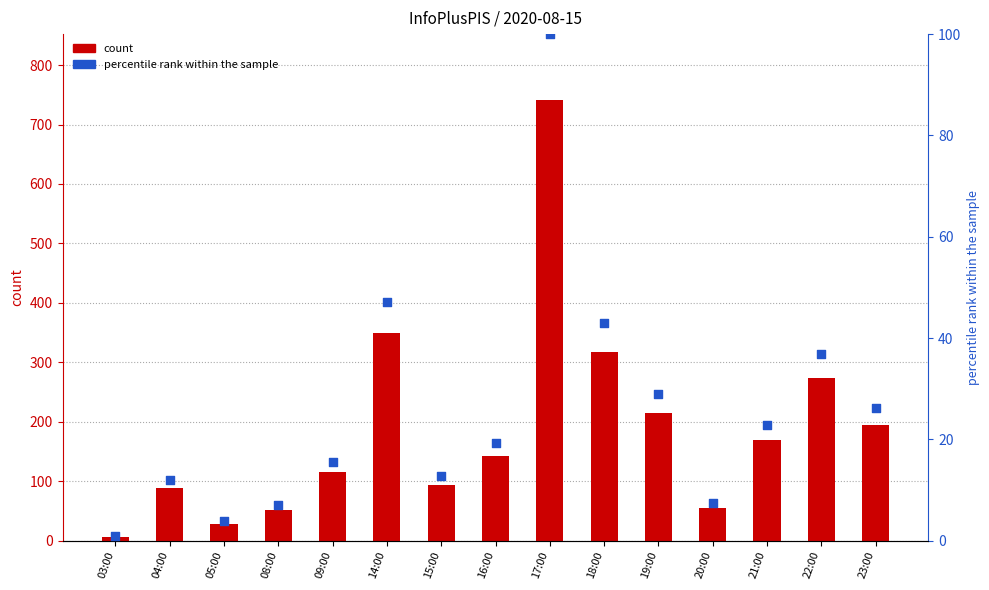

What are all the series names shown in the legend?

count, percentile rank within the sample